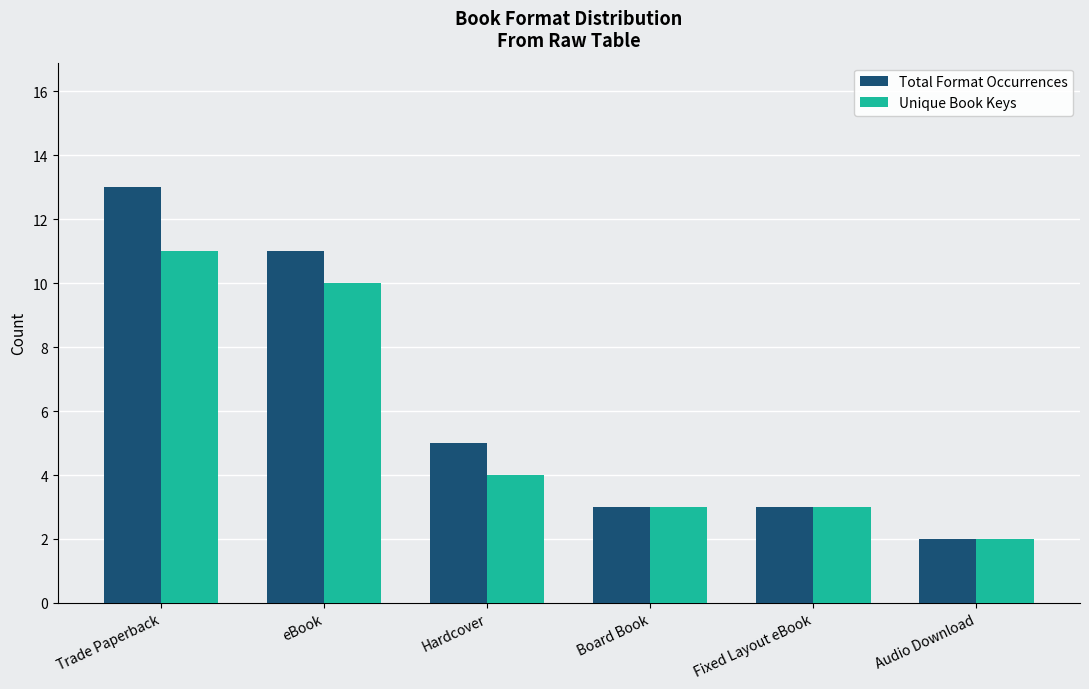

List the series in order of their overall mean, lowest first.

Unique Book Keys, Total Format Occurrences